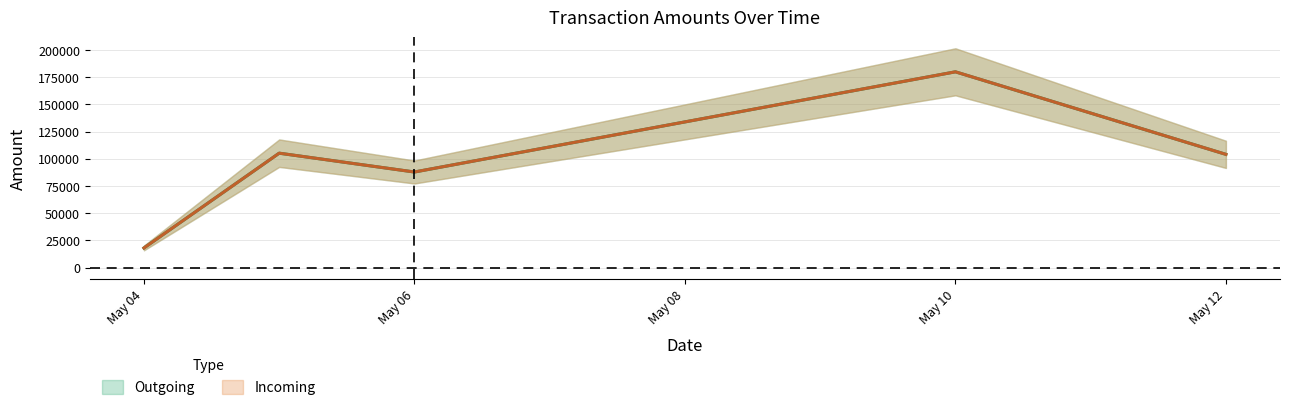

Does the chart have visible grid lines?

Yes